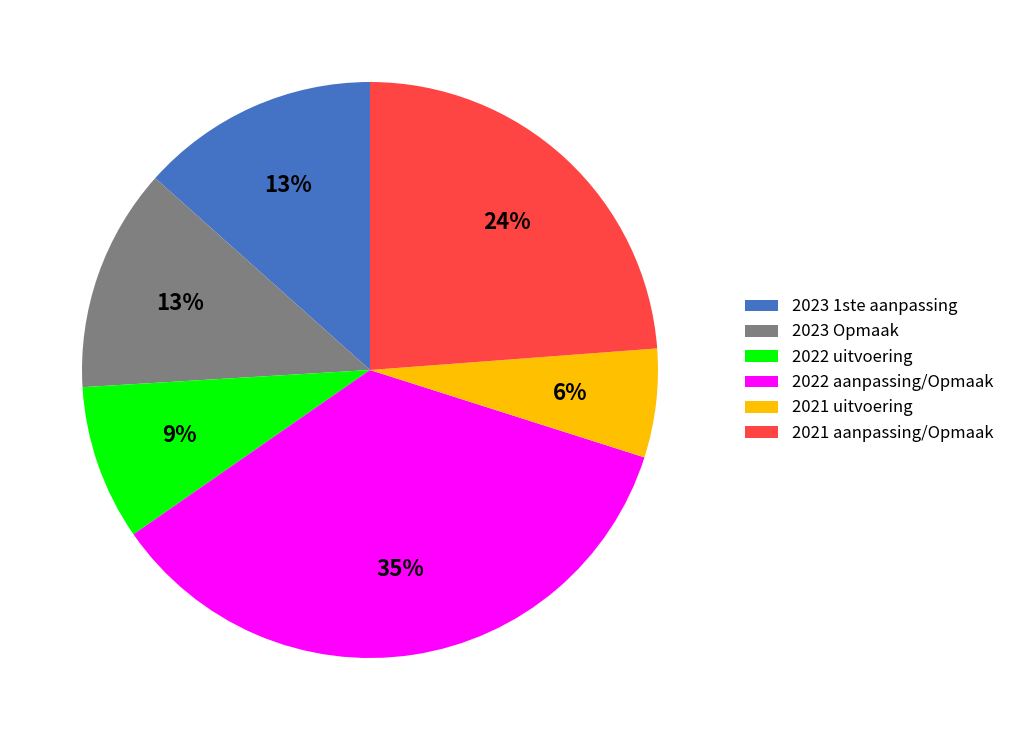

What percentage is the 2022 uitvoering slice, to the nearest percent?

9%